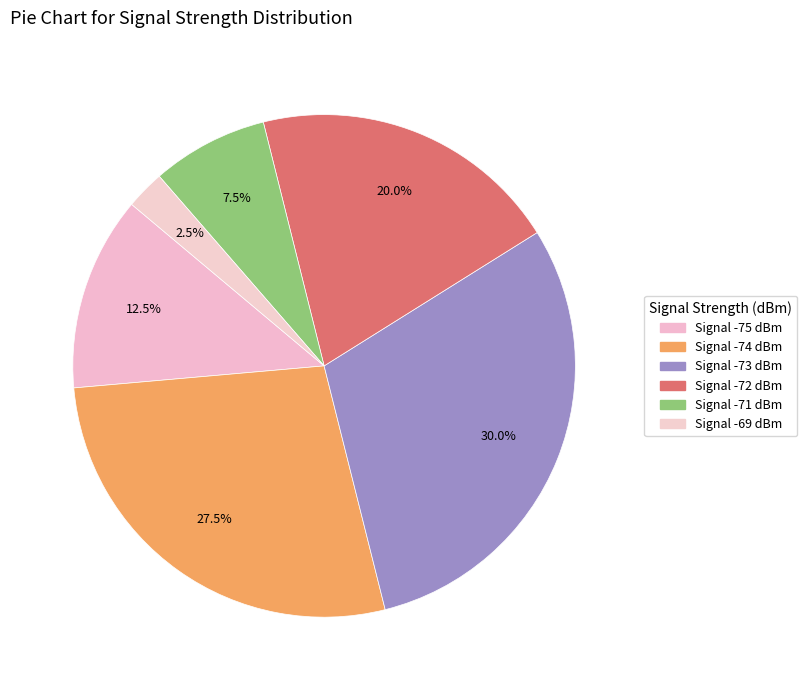

Is there any slice that represents more than half of the pie?

No